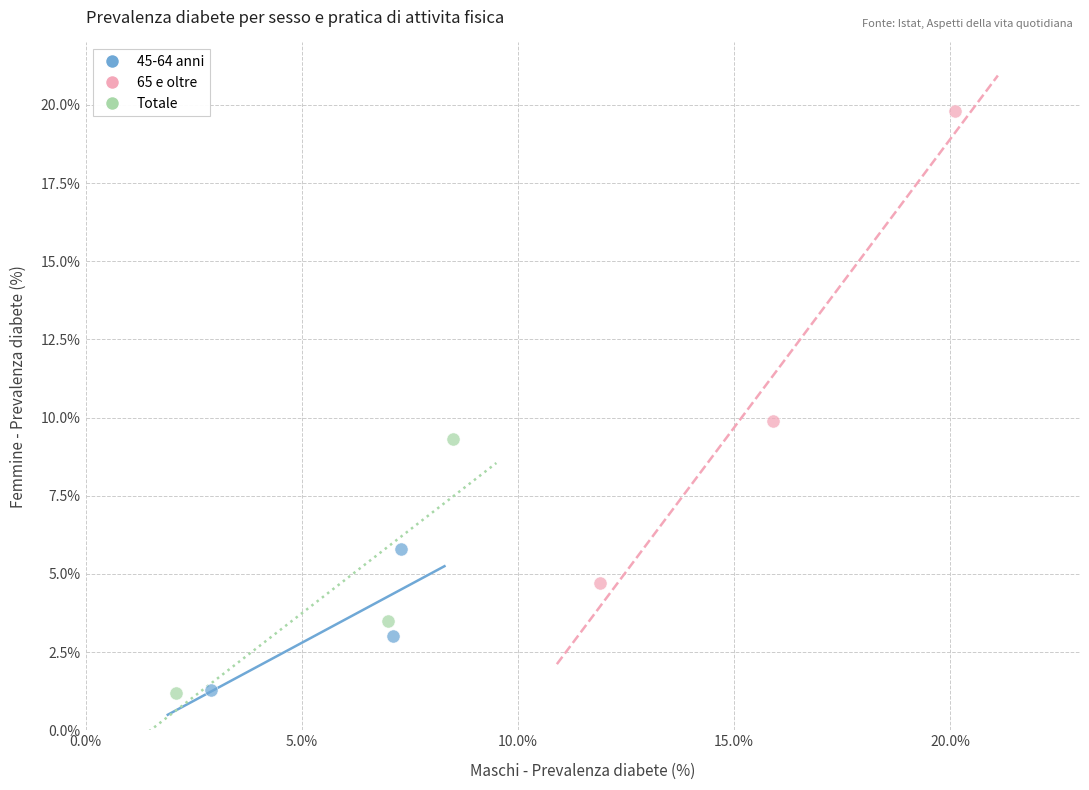

What are all the series names shown in the legend?

45-64 anni, 65 e oltre, Totale